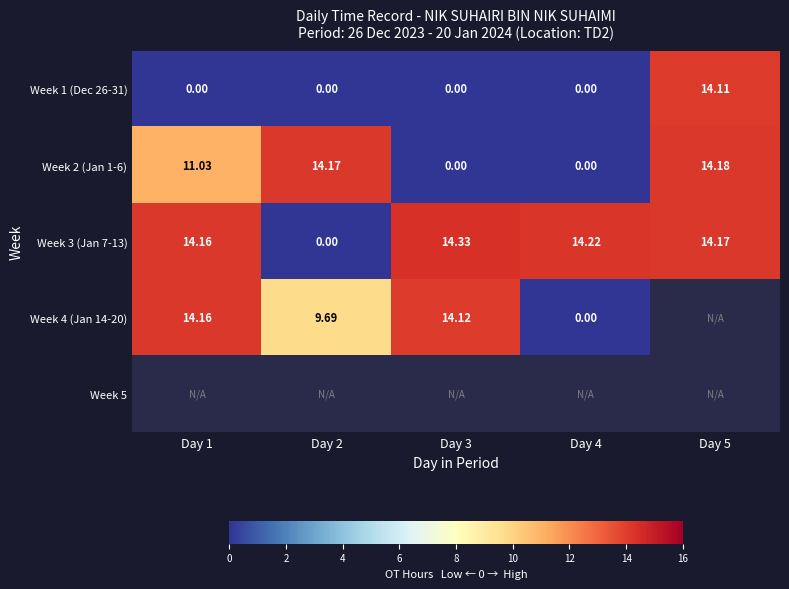

What is the spread (max minus min) of values at Day 2?

14.2